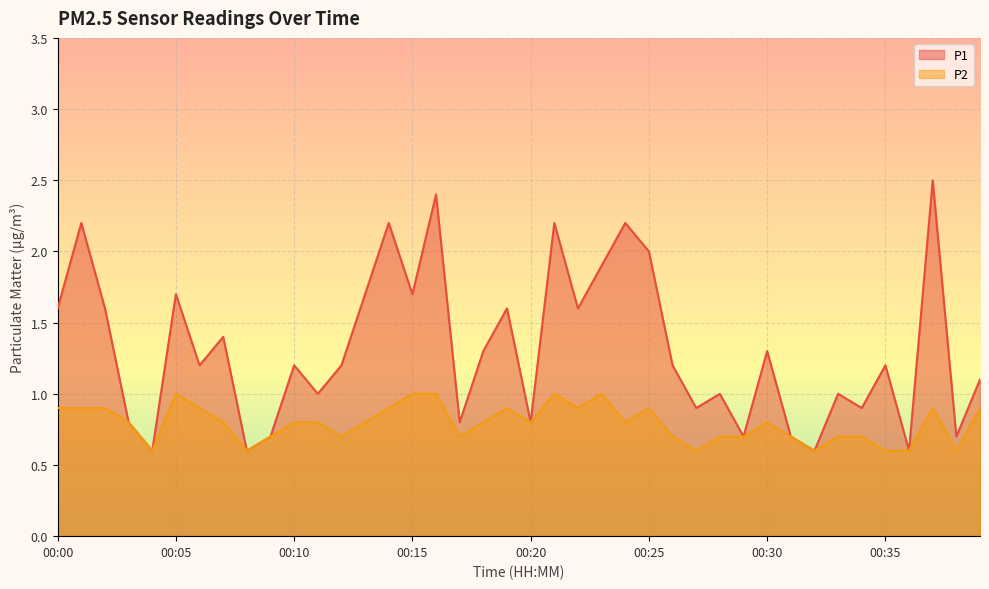

Rank the series by their maximum value, from lowest to highest.

P2, P1